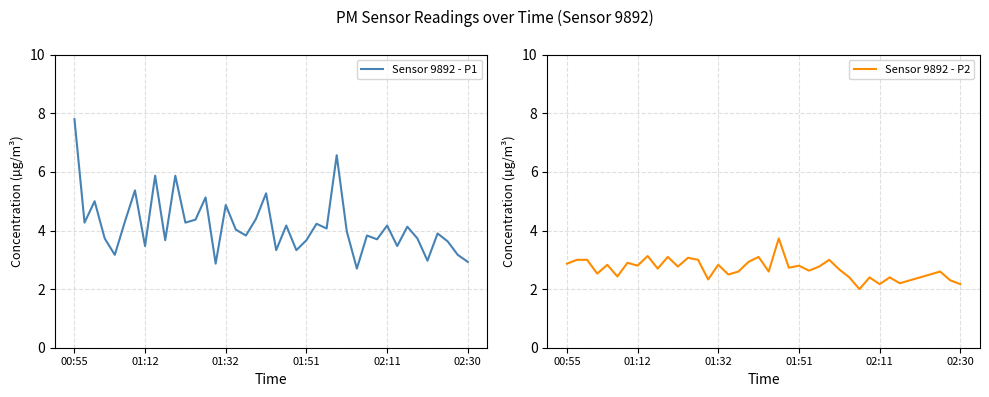

True or false: Sensor 9892 - P2 and Sensor 9892 - P1 cross at least once.

False